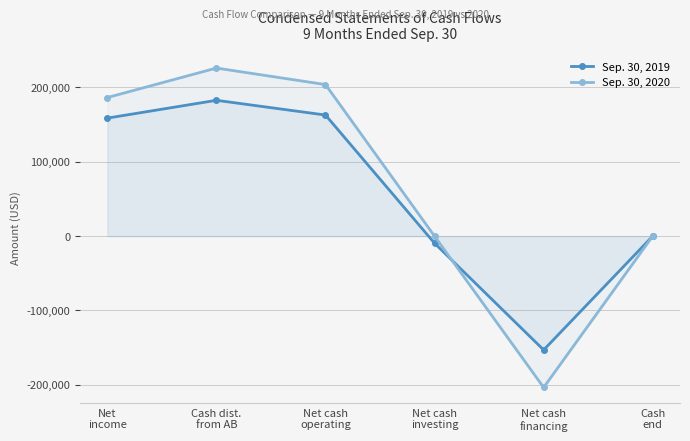

What is the label of the 6th point from the right?

Net
income